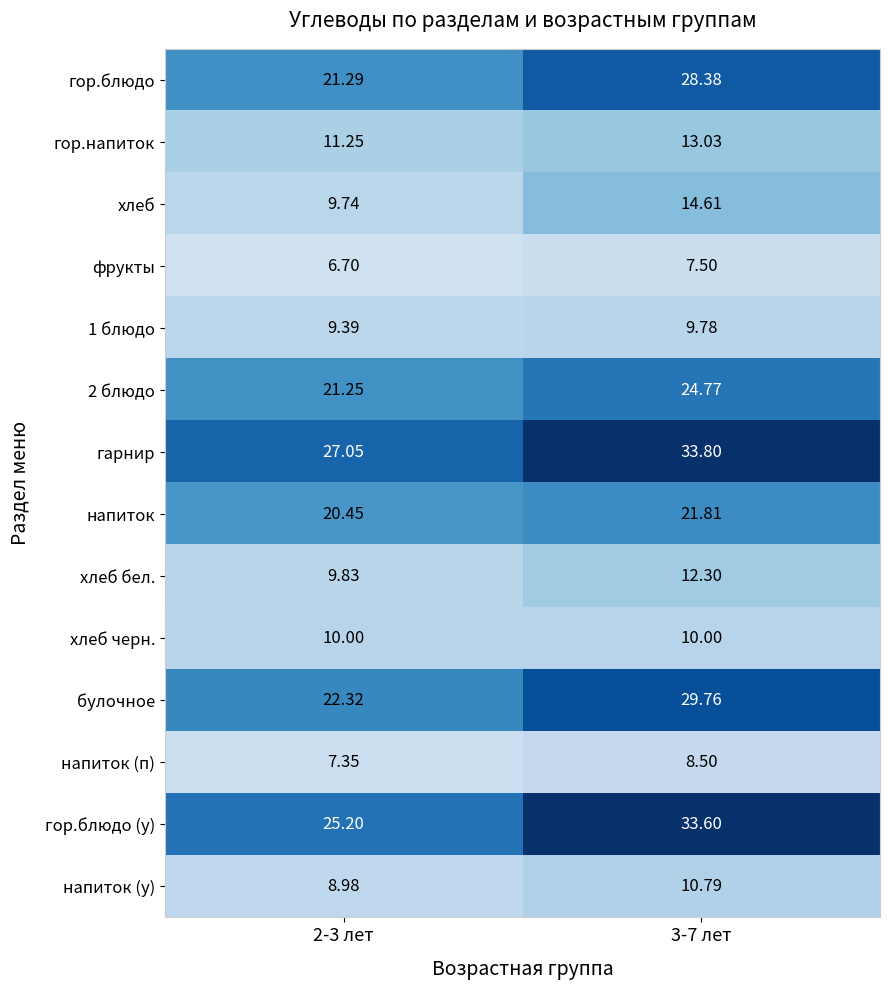

Which series has the largest range (max minus min)?

гор.блюдо (у)